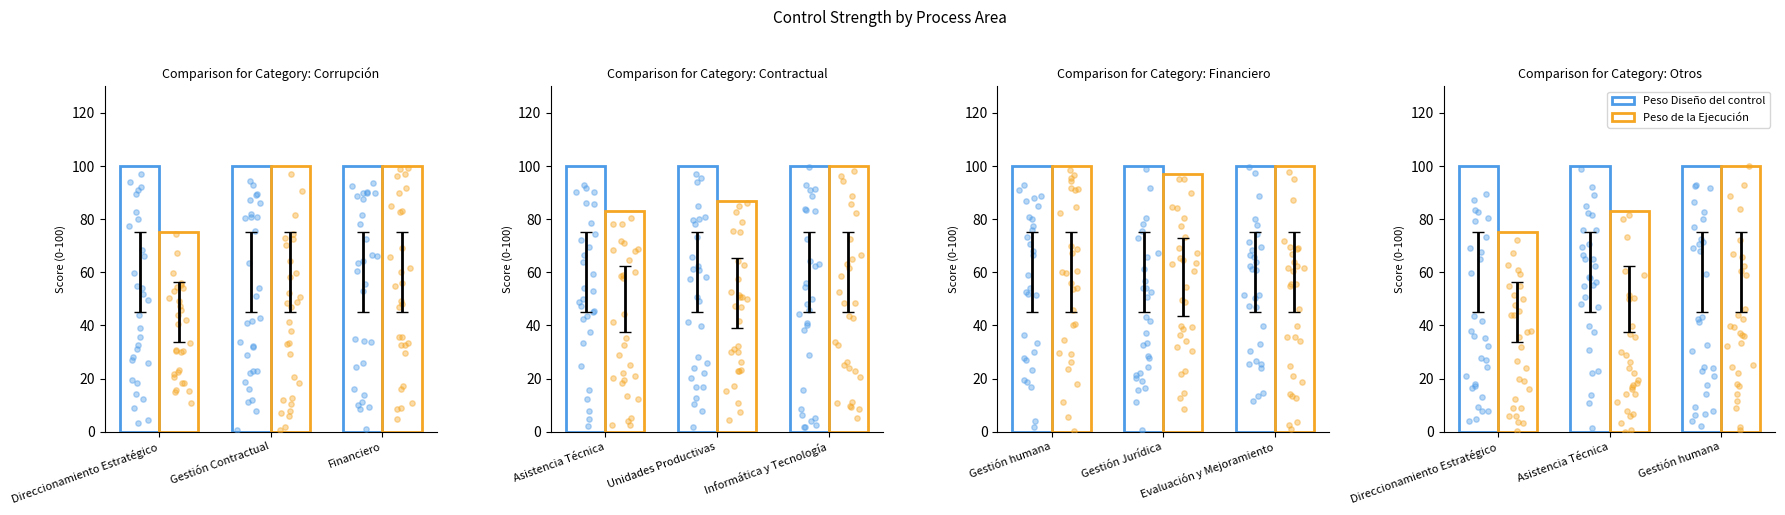

What are all the series names shown in the legend?

Peso Diseño del control, Peso de la Ejecución